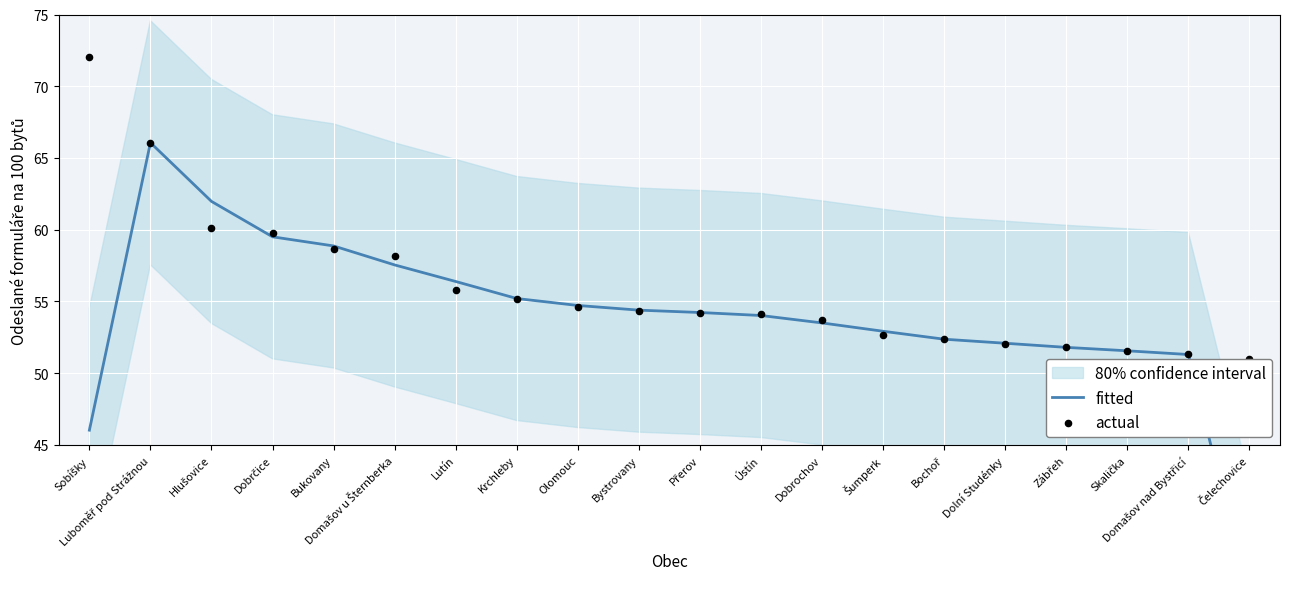

Which series contains the lowest Y value?

fitted